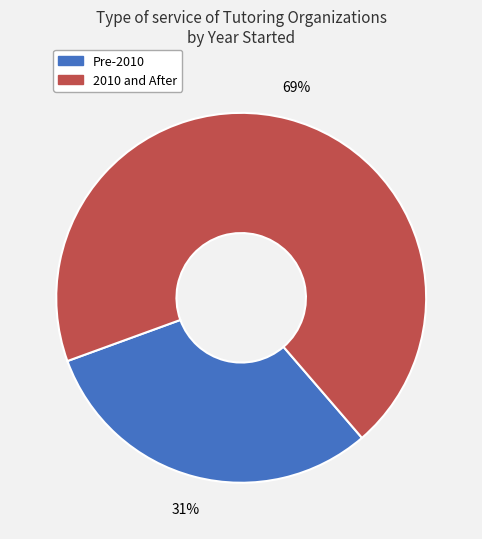

How many segments does this pie chart have?

2